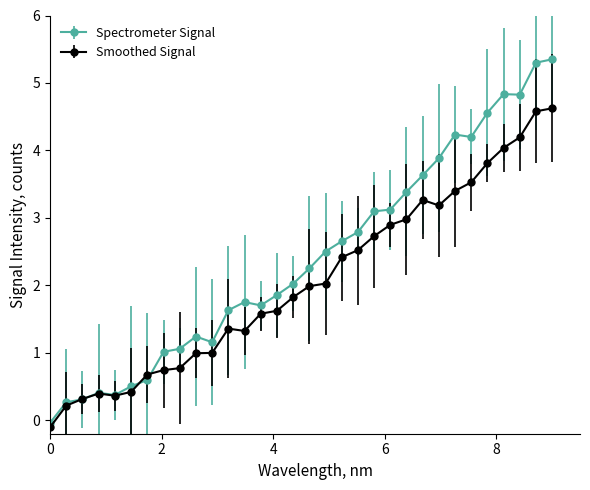

What is the value of the Spectrometer Signal point at the 2nd from the left?

0.3